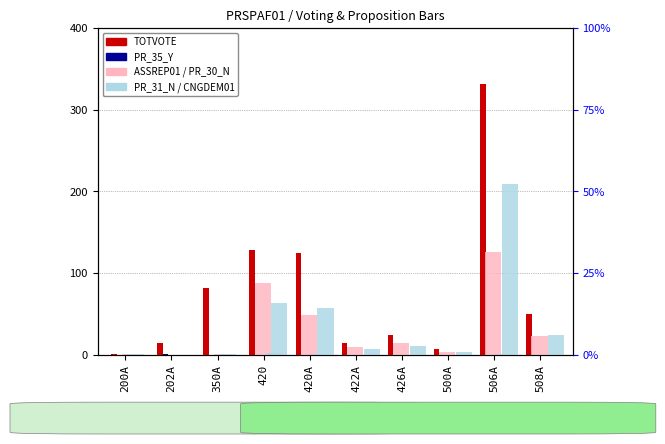

Read the ASSREP01 value at 506A, to the nearest 50.

150